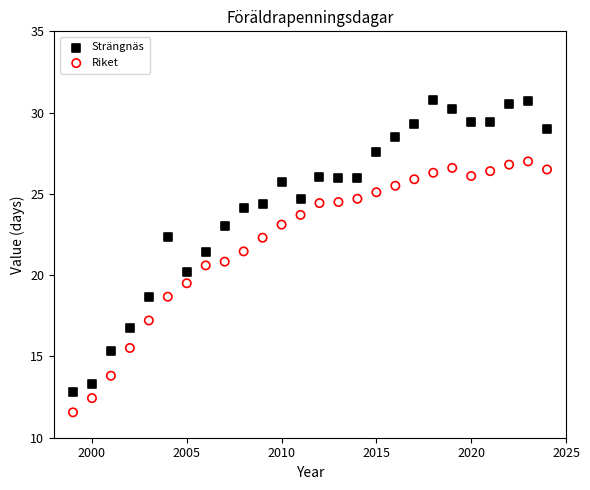

Which series reaches the minimum Y coordinate?

Riket